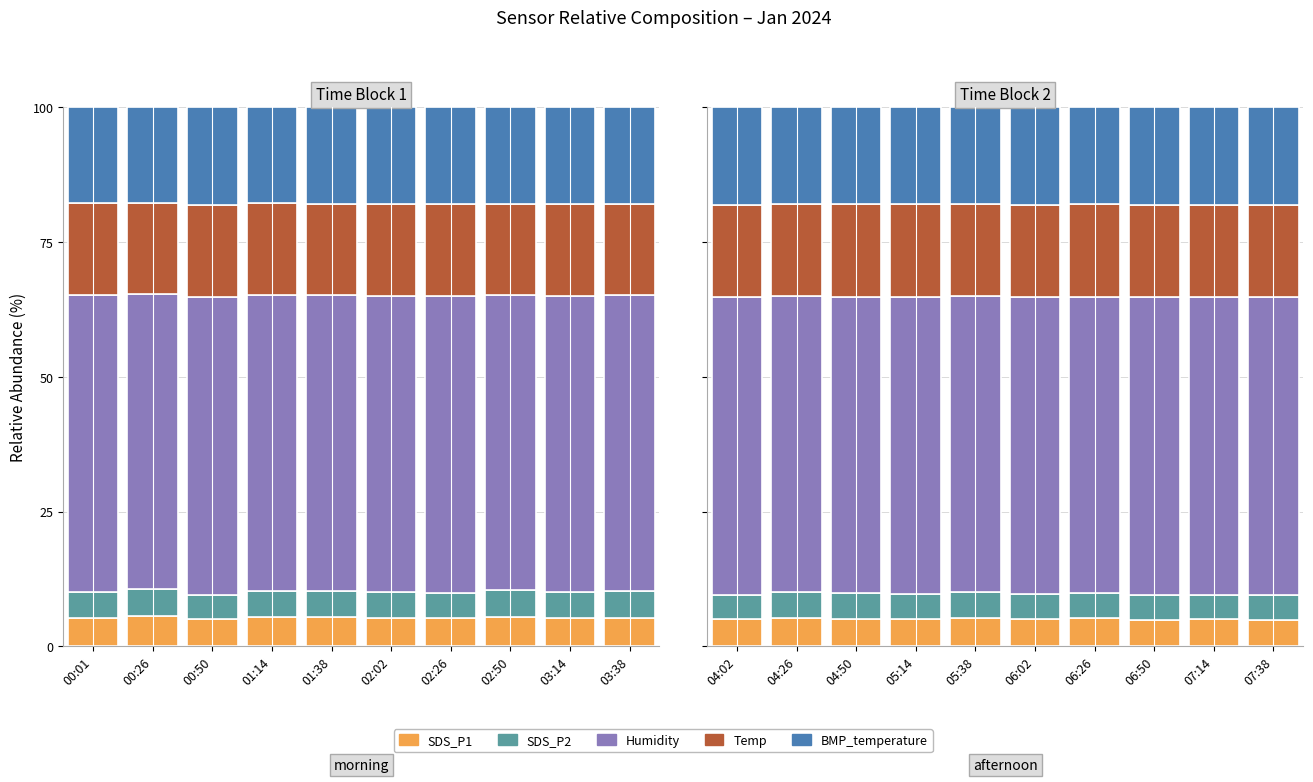

At which category is the sum across all series the highest?

05:38